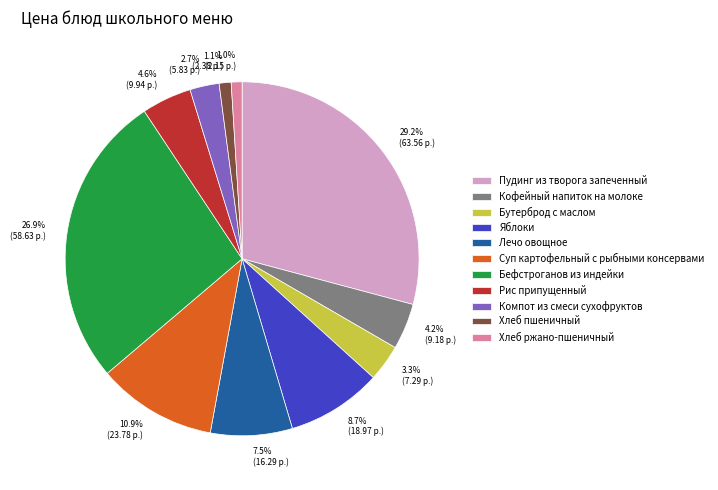

The Компот из смеси сухофруктов slice represents 10% of the pie. True or false?

False